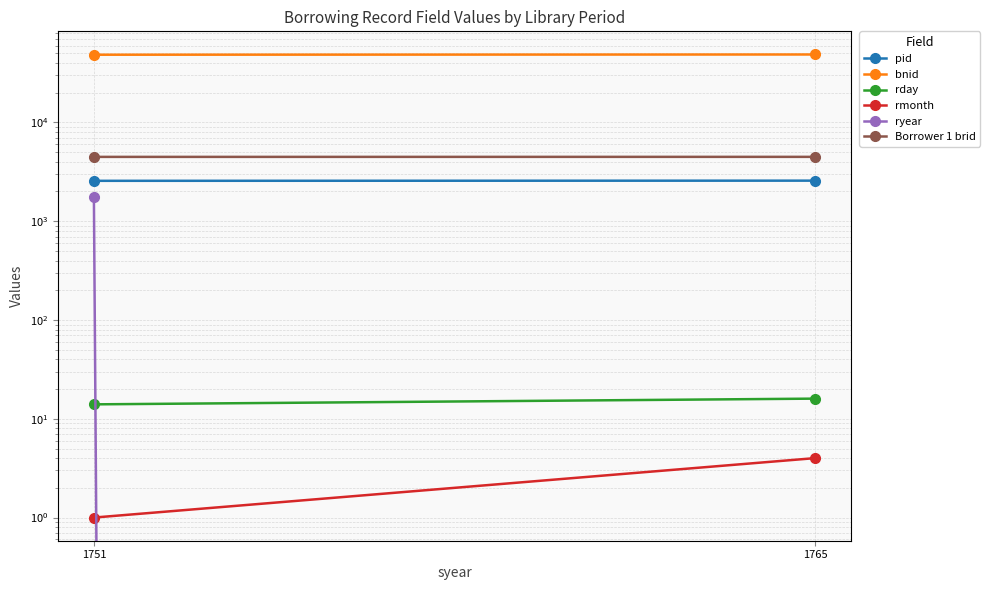

Which series changed the most between 1751 and 1765?

ryear